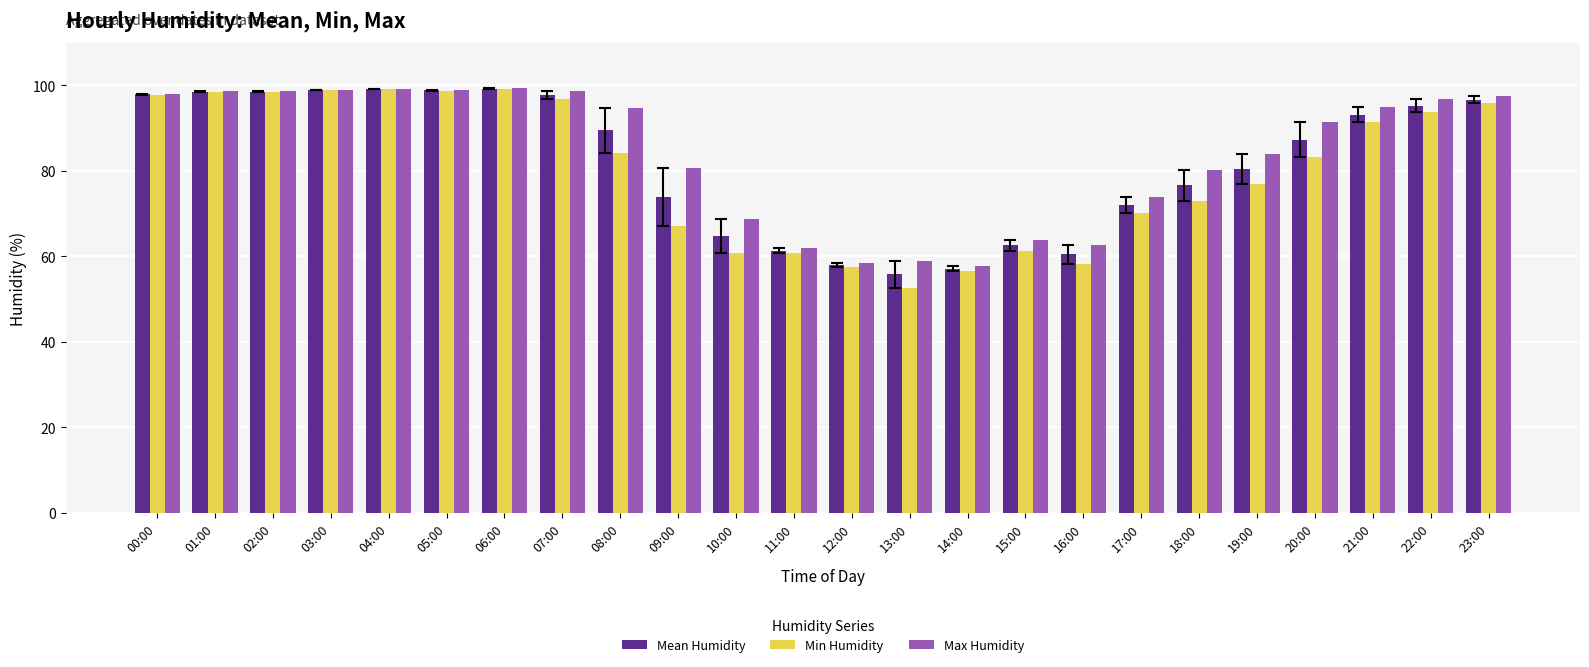

At which label does Min Humidity first exceed 84?

00:00